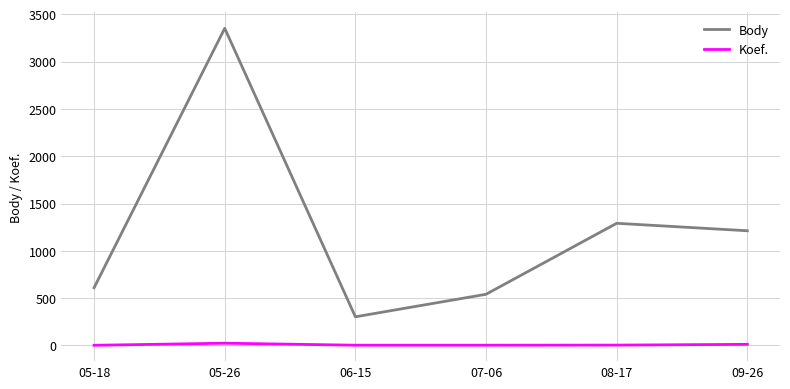

The Koef. series shows 3 at 06-15. True or false?

True